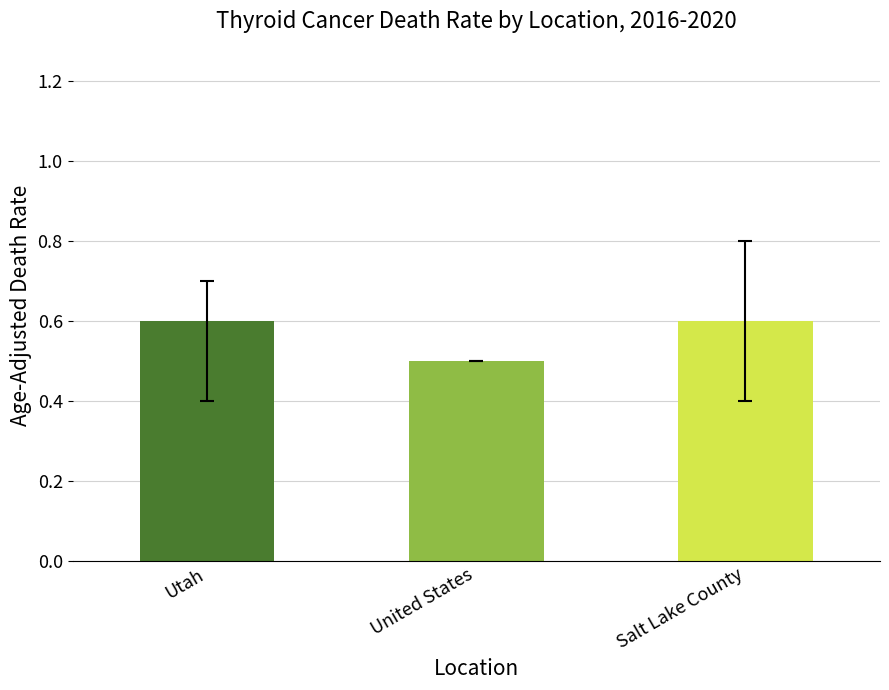

Reading left to right, list all the values displayed in this chart.

0.6	0.5	0.6